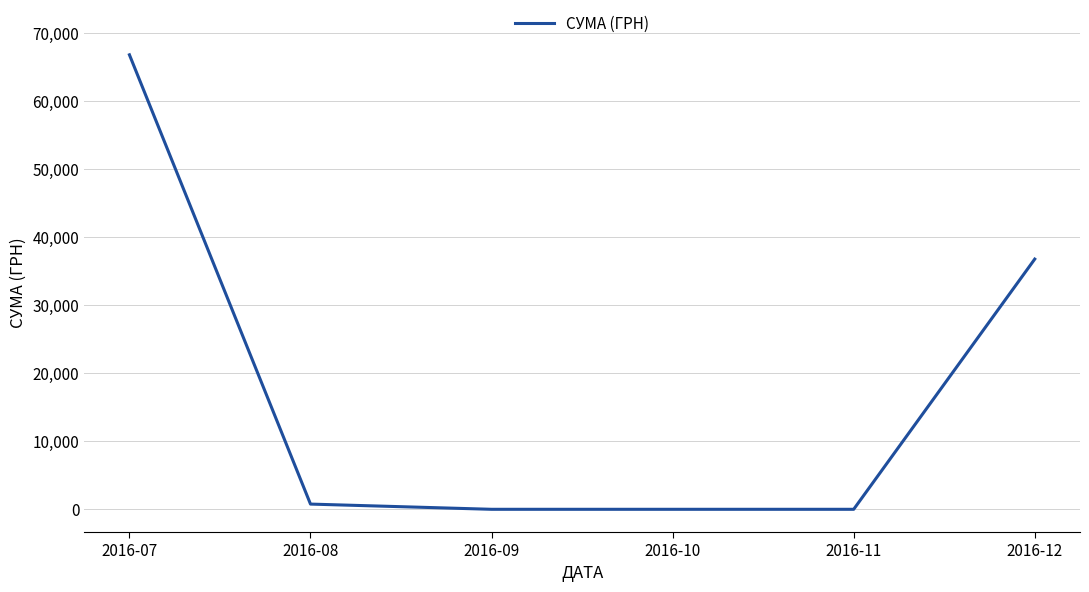

What is the greatest value displayed?

66796.5